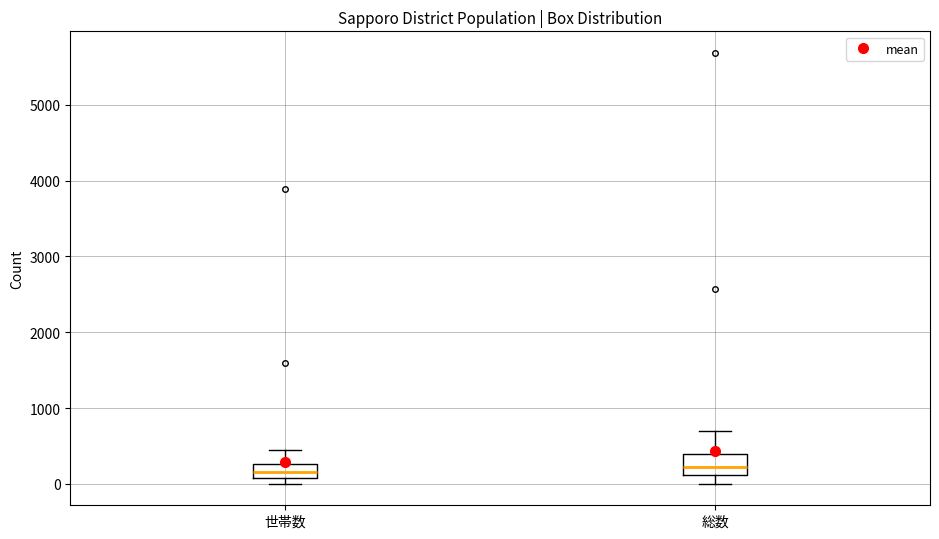

Where is the upper edge of the box for 世帯数 on the y-axis? The values are not printed on the chart, so give them approximately, as read against the axis.

300